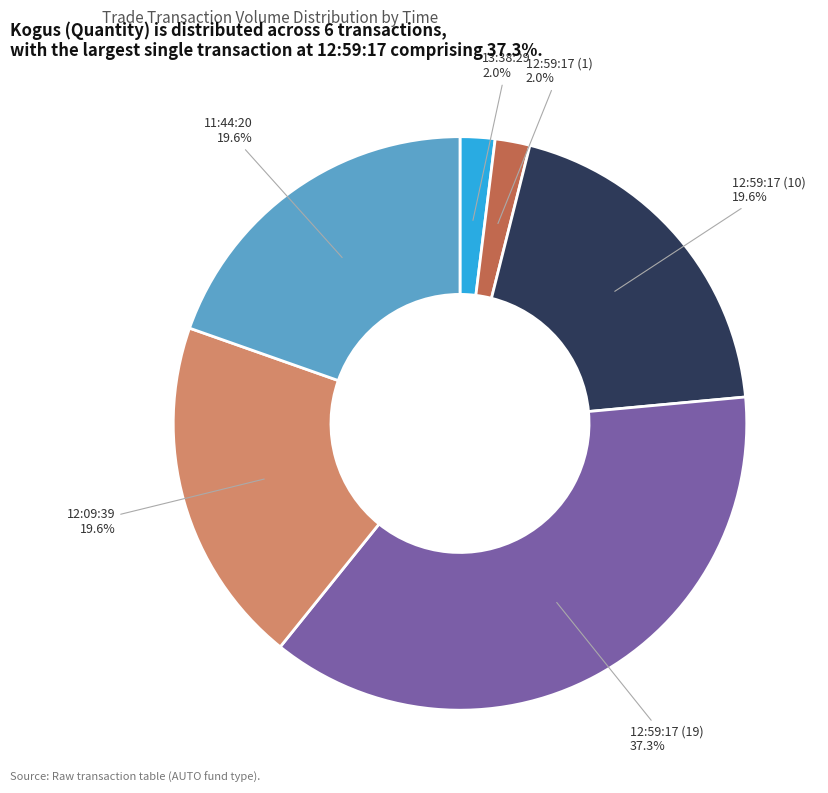

To the nearest percent, what portion does 12:59:17 (10) represent?

20%